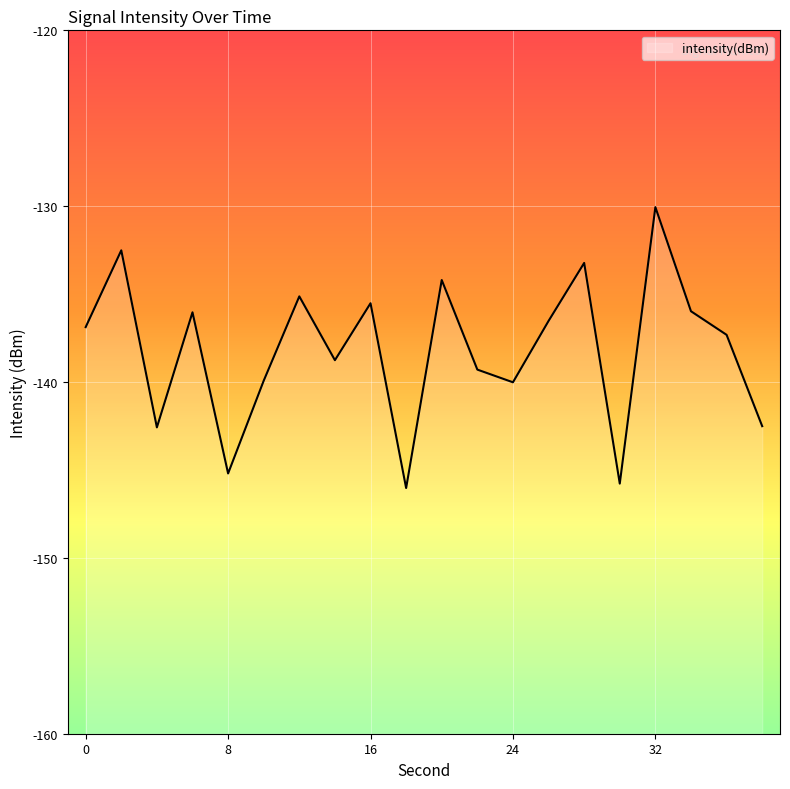

What is the approximate value at 2?

-132.5